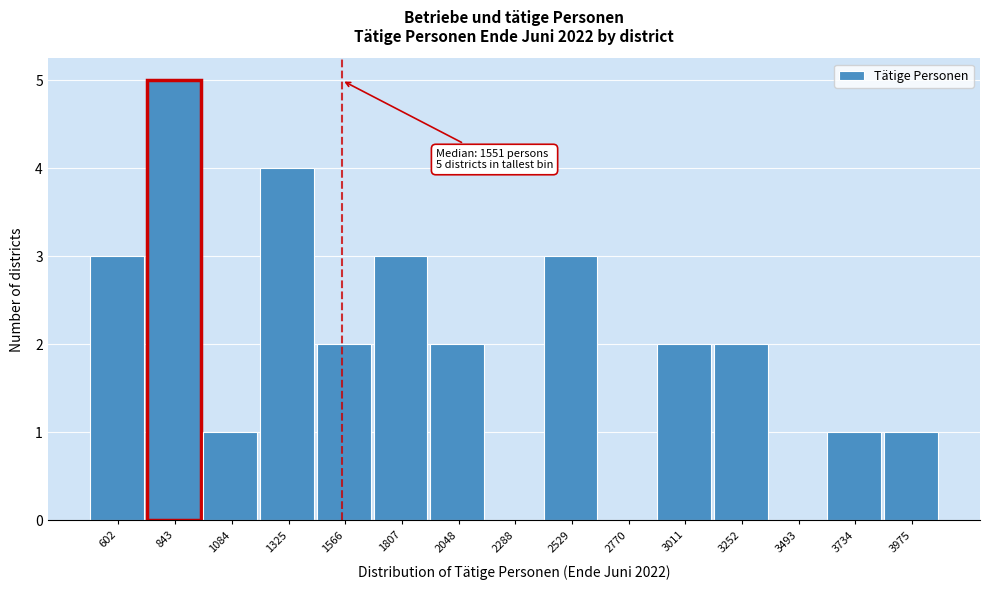

Over which range of the x-axis is the bar tallest?

700 to 950